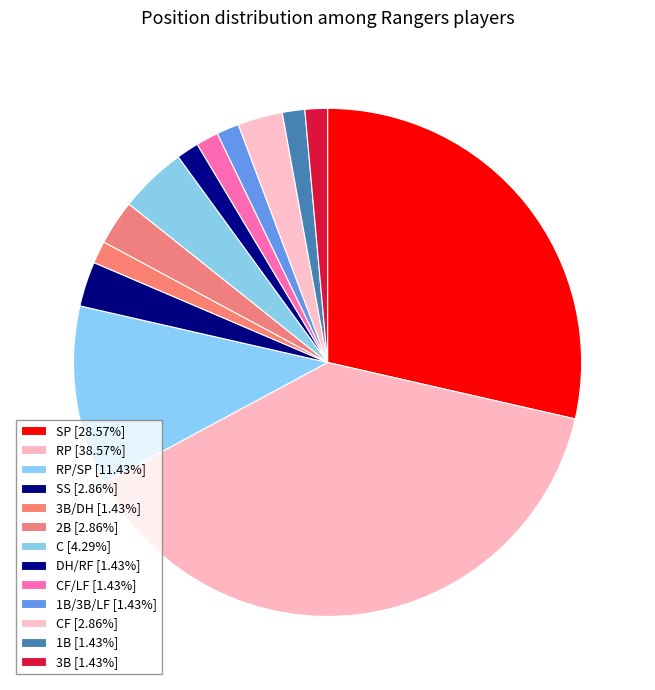

Count the number of slices in the pie.

13